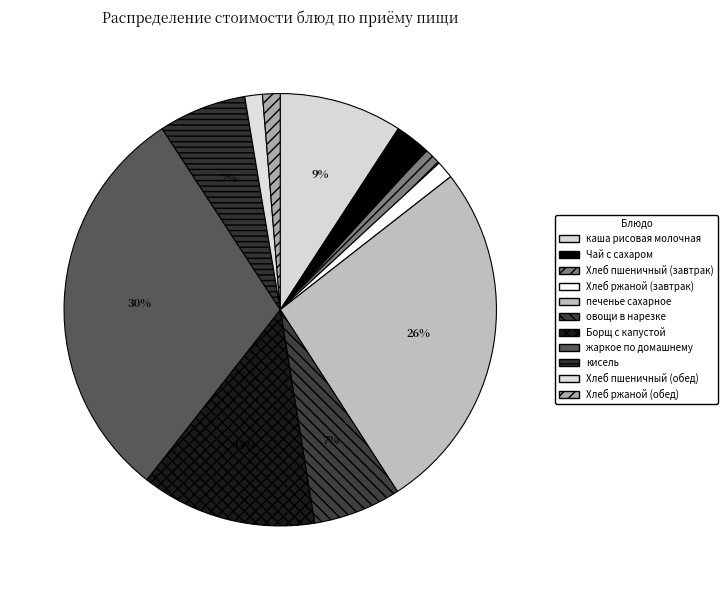

To the nearest percent, what is the difference between the Борщ с капустой and каша рисовая молочная slice percentages?

4%